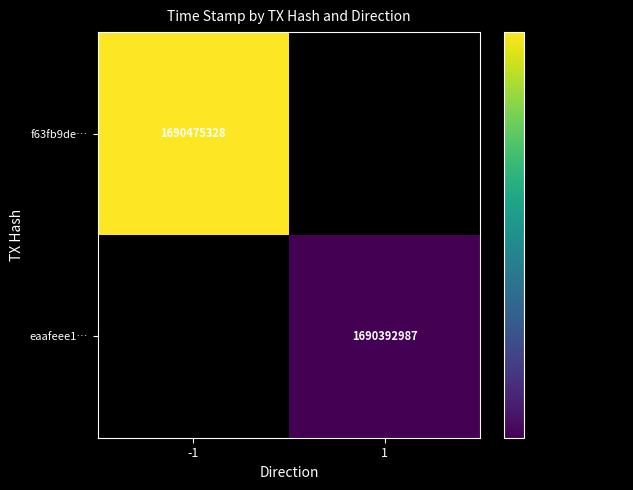

Is it true that eaafeee1… equals 2289022185 at 1?

False